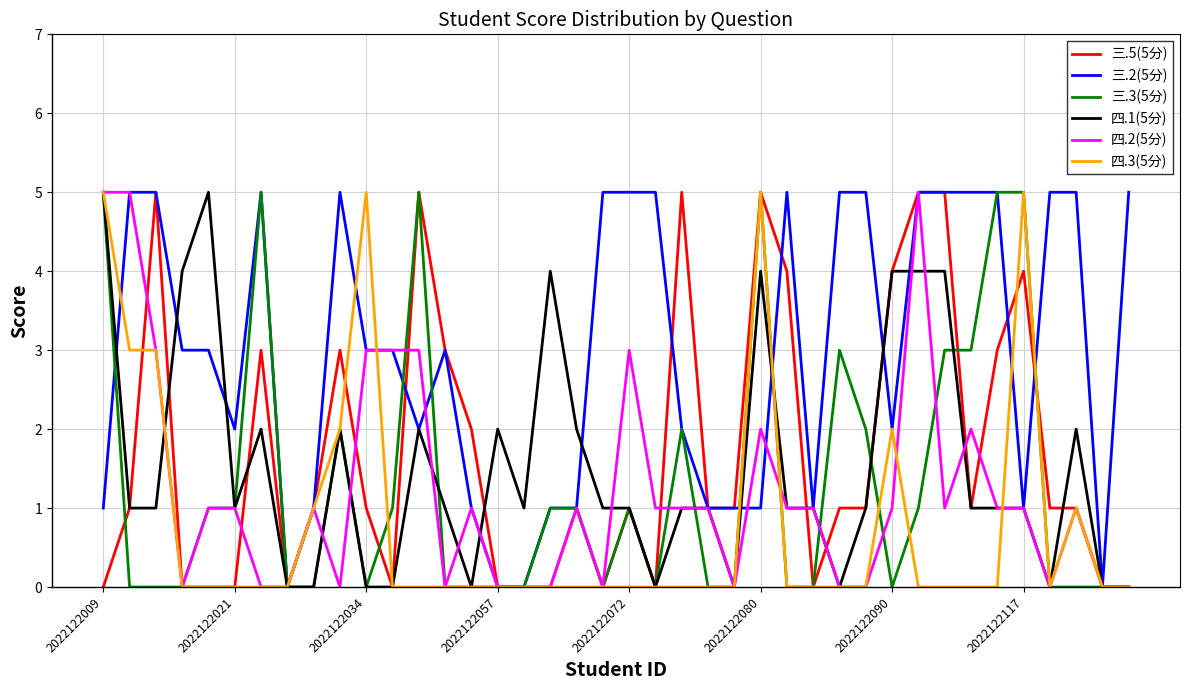

What is the maximum value shown in the chart?

5